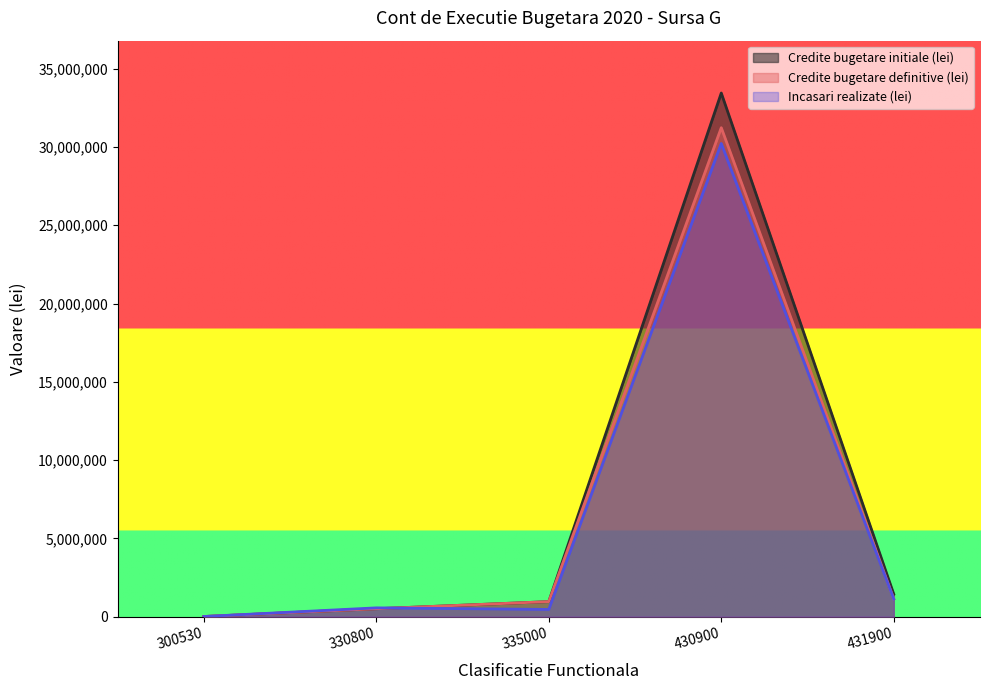

Which series changed the most between 300530 and 431900?

Credite bugetare initiale (lei)